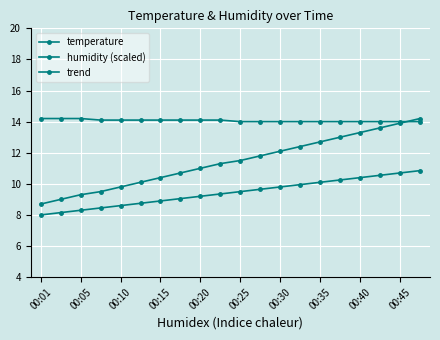

How many distinct data groups are displayed?

3